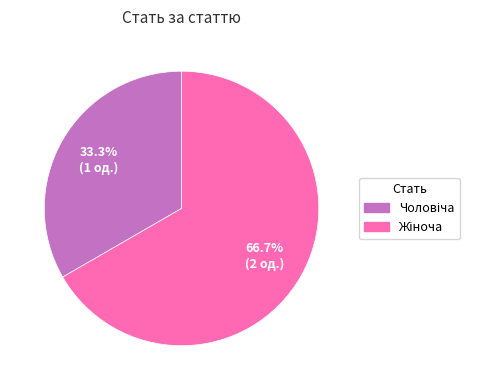

Is there a majority slice in this chart?

Yes